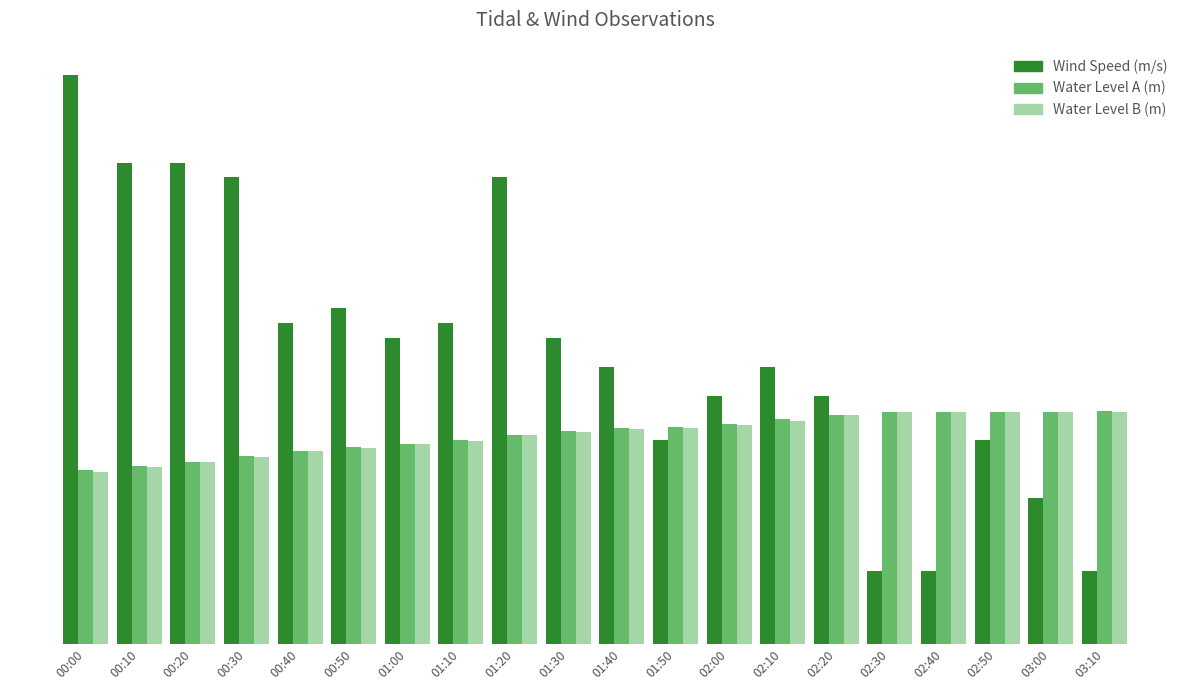

At 00:30, list the series in order from smallest to largest.

Water Level B (m), Water Level A (m), Wind Speed (m/s)